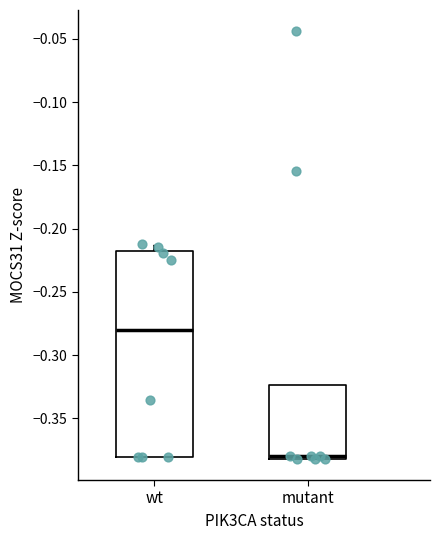

Where does the upper whisker of the box for wt end on the y-axis? The values are not printed on the chart, so give them approximately, as read against the axis.

-0.210